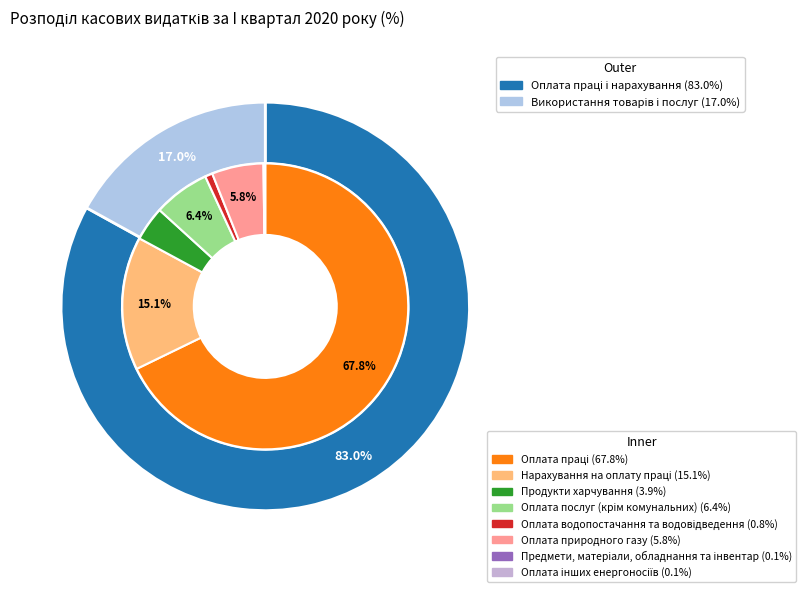

Do Нарахування на оплату праці and Оплата водопостачання та водовідведення together represent more than half of the pie?

No